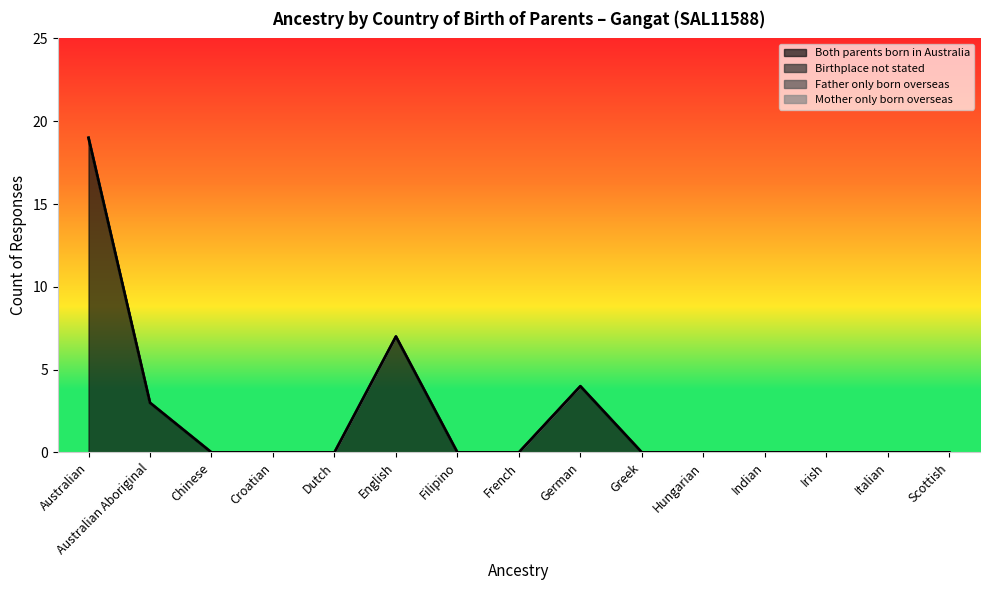

What are all the series names shown in the legend?

Both parents born in Australia, Birthplace not stated, Father only born overseas, Mother only born overseas